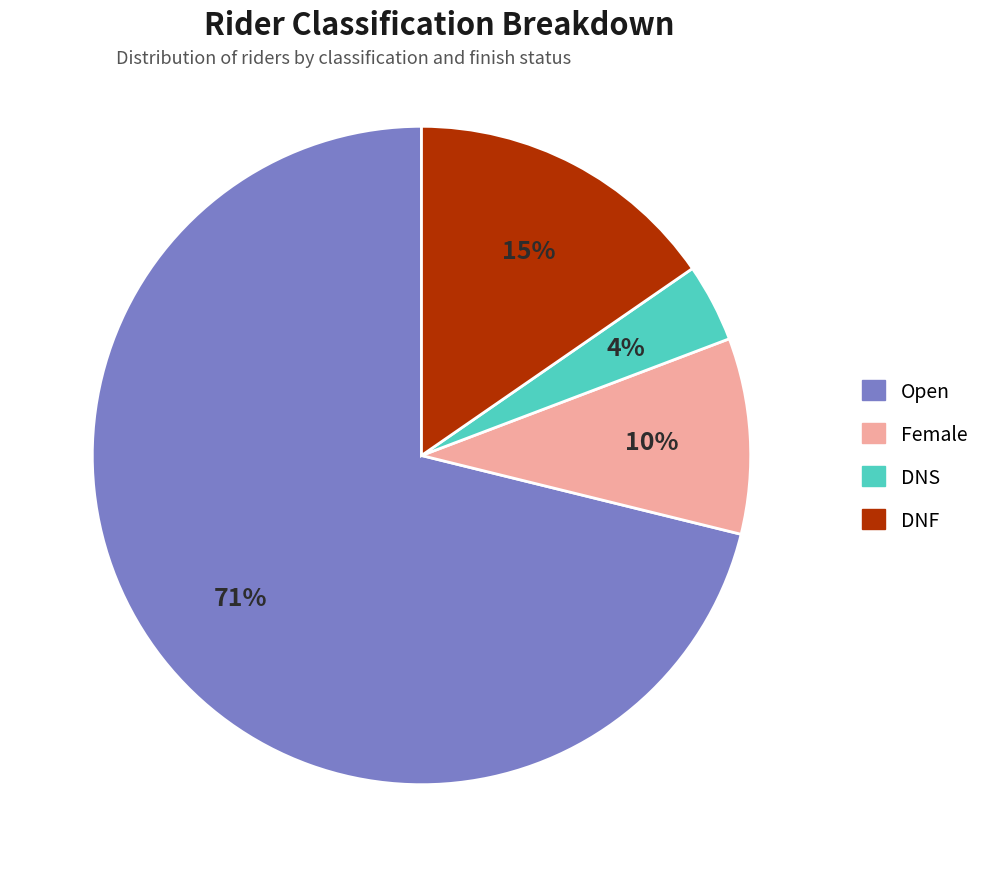

To the nearest percent, what is the difference between the DNS and Female slice percentages?

6%